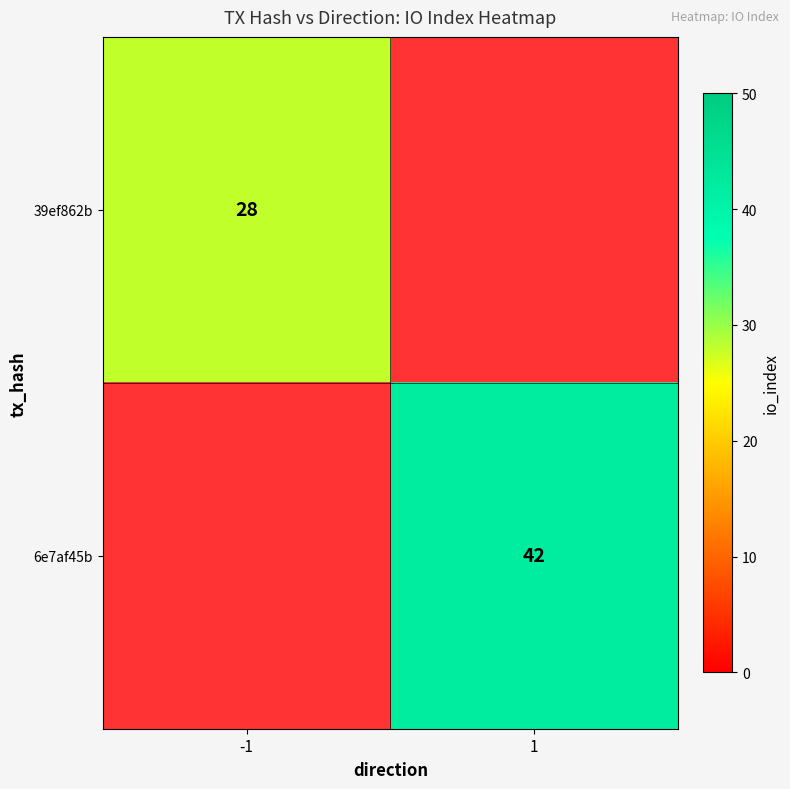

Is it true that 6e7af45b equals 42 at 1?

True